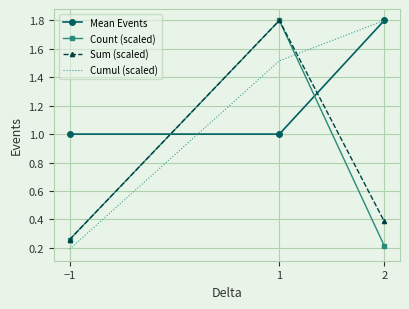

Between 1 and 2, which series saw the biggest shift?

Count (scaled)